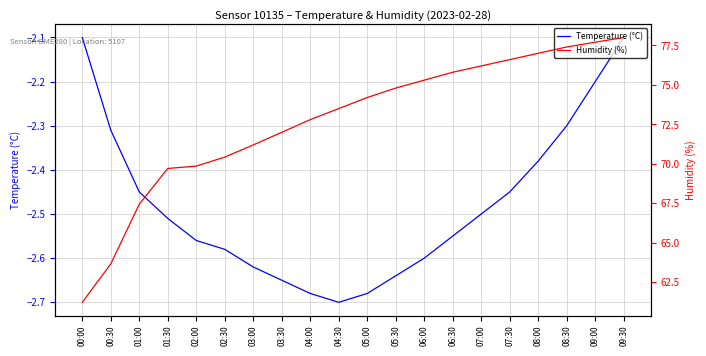

Rank the series at 08:00 from lowest to highest value.

Temperature (°C), Humidity (%)